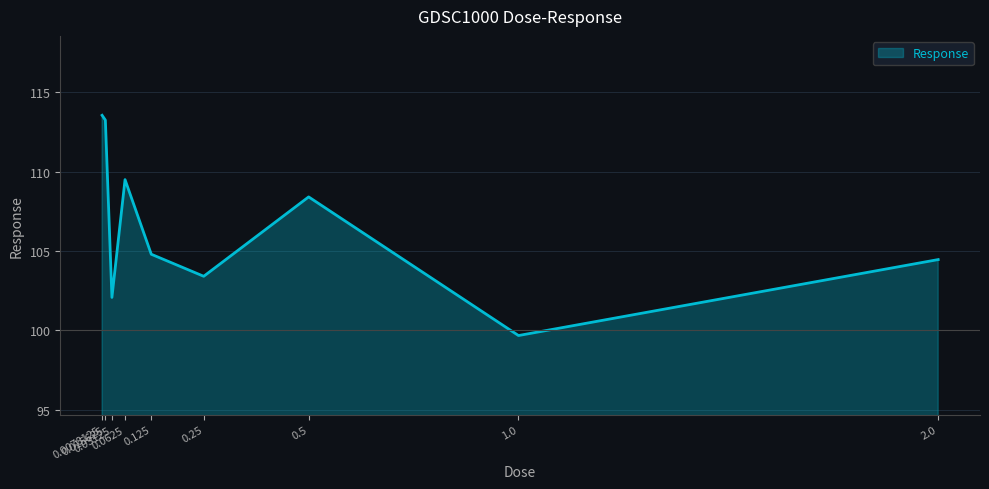

Is it true that the value at 0.0625 is 60.8?

False